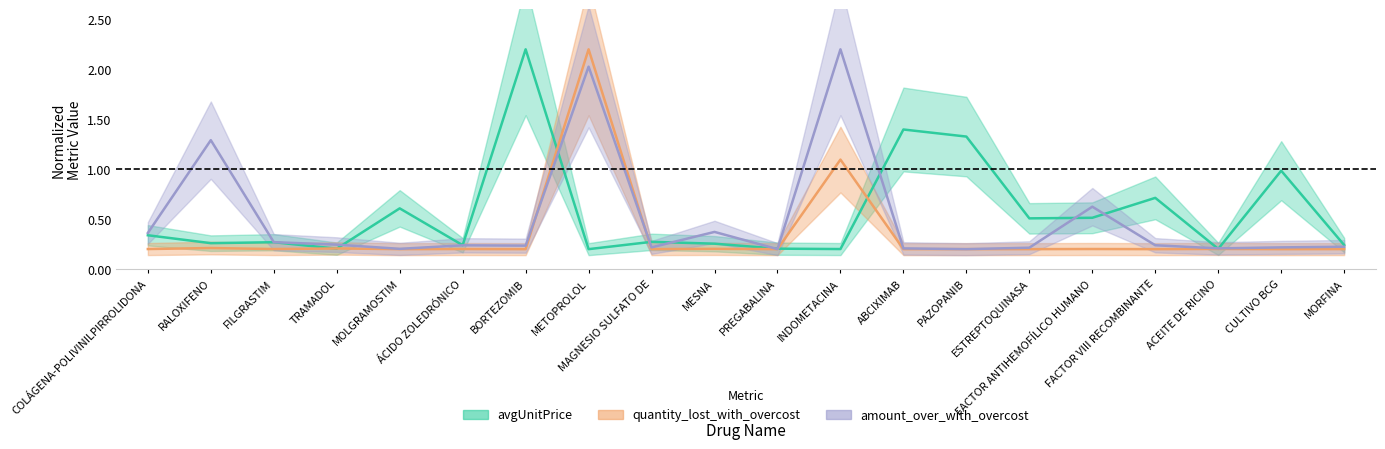

What is the difference between the avgUnitPrice values at ESTREPTOQUINASA and MAGNESIO SULFATO DE?

0.2